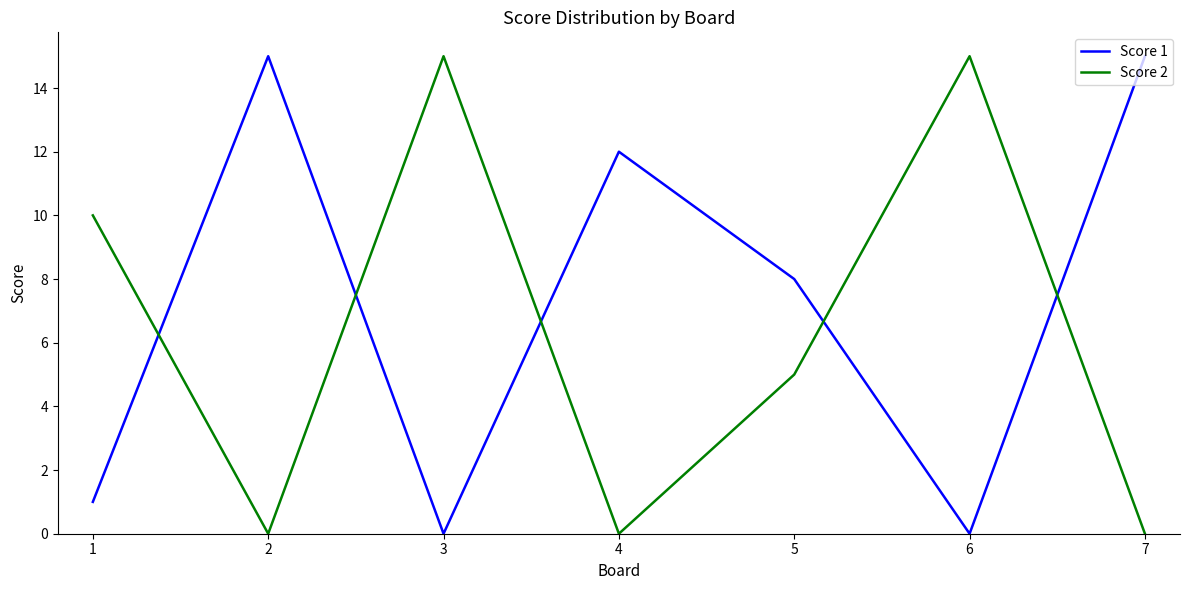

Rank the series by their average value, from highest to lowest.

Score 1, Score 2